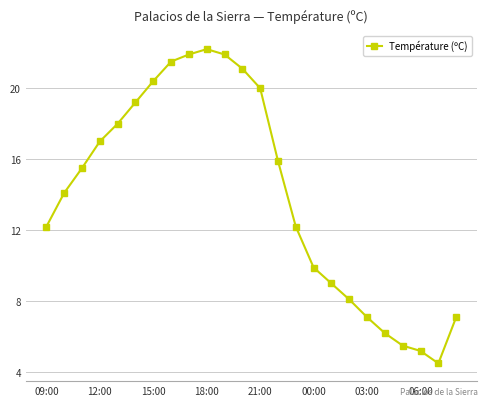

What is the smallest value displayed?

4.5